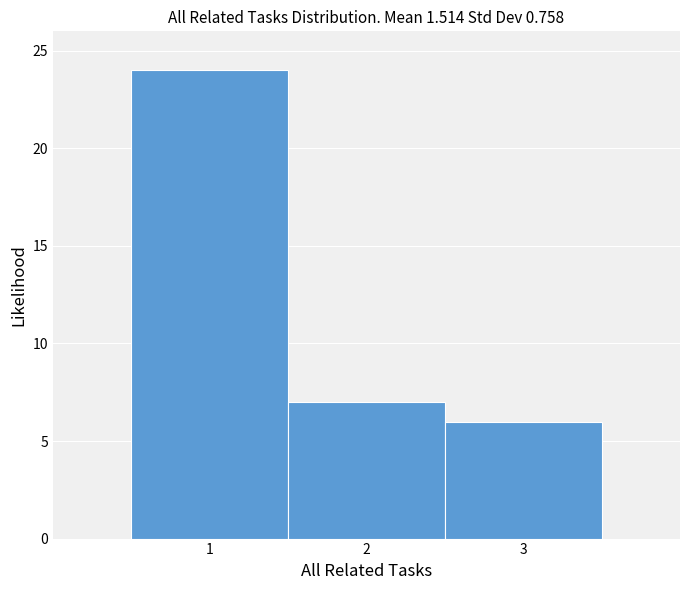

Reading left to right, list every bar in this chart as the range it spans on the x-axis followed by its height. The values are not printed on the chart, so give them approximately, as read against the axis.

0.5 to 1.5: 24
1.5 to 2.5: 7
2.5 to 3.5: 6